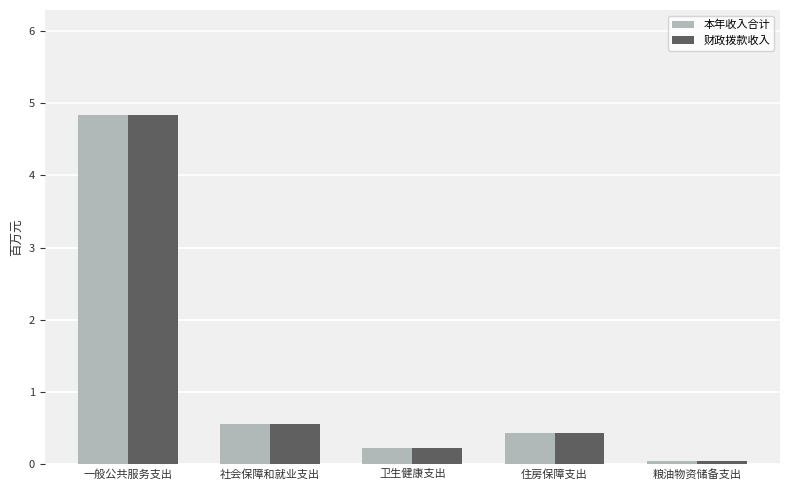

What is the difference between the maximum and minimum values in the 本年收入合计 series?

4.8